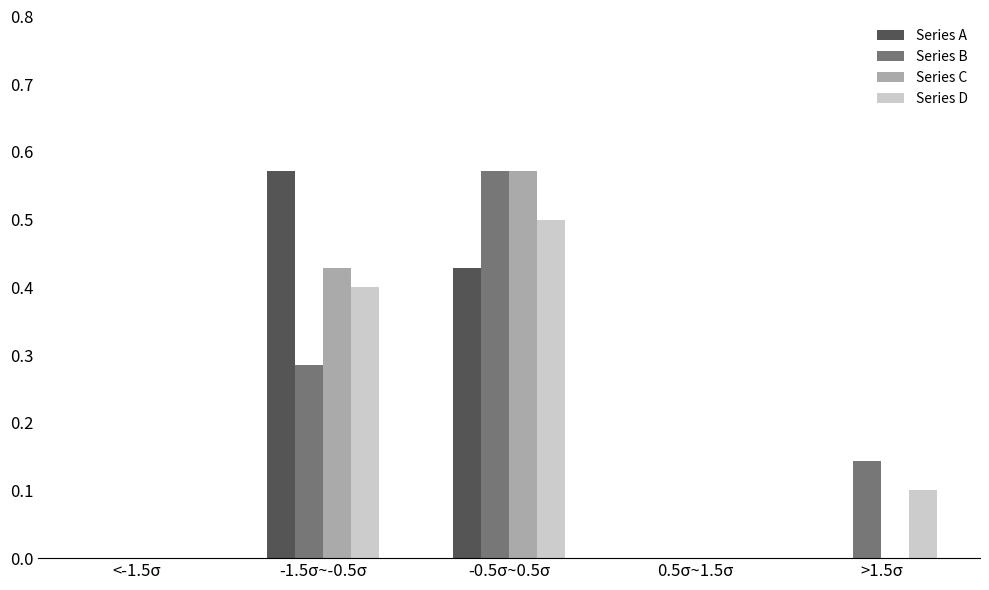

Which category has the highest value in the Series D series?

-0.5σ~0.5σ